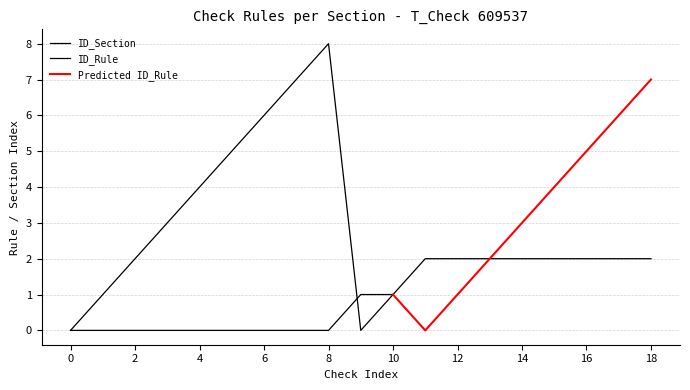

Which has a higher value, 12 or 6?

12